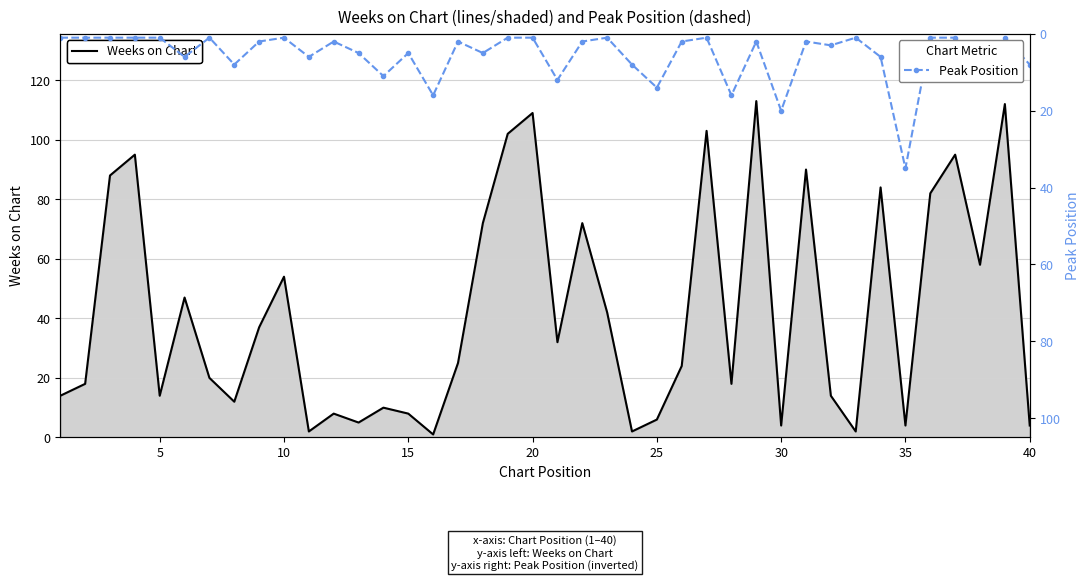

What is the highest value of the Weeks on Chart series?

113